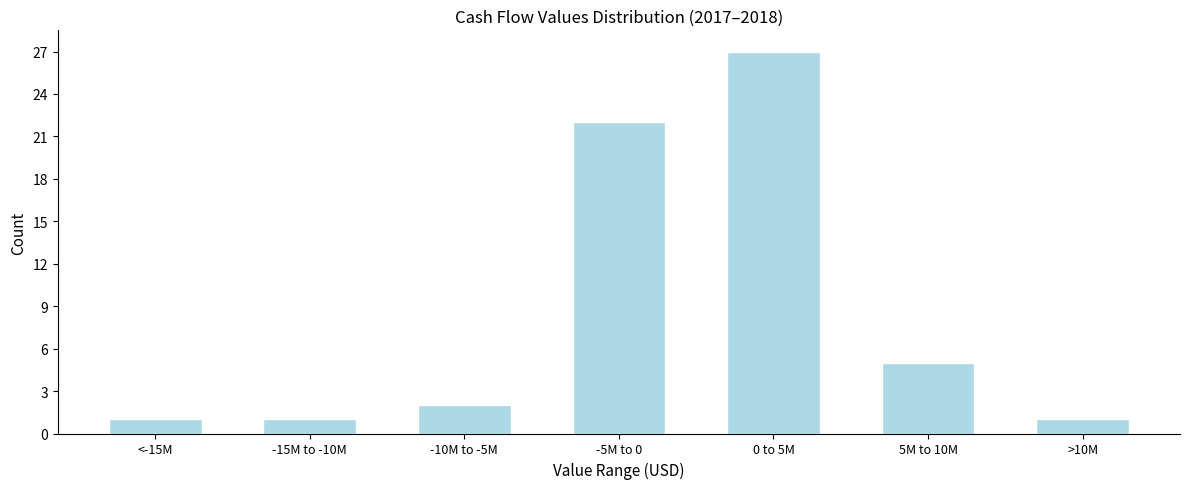

Reading left to right, extract all data points from this chart.

1	1	2	22	27	5	1